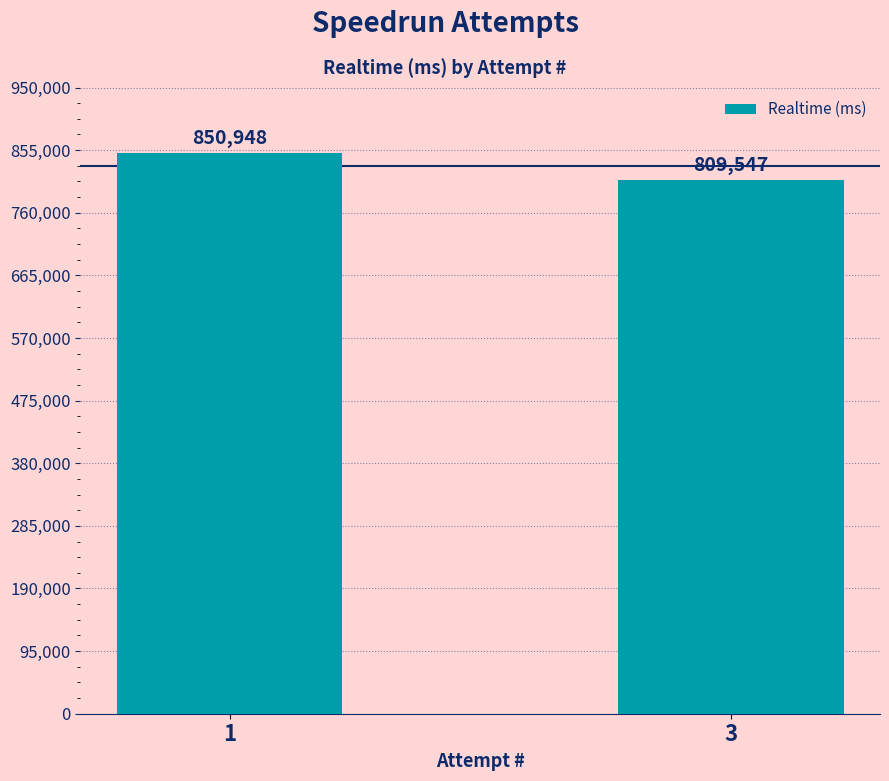

What is the smallest value displayed?

809547